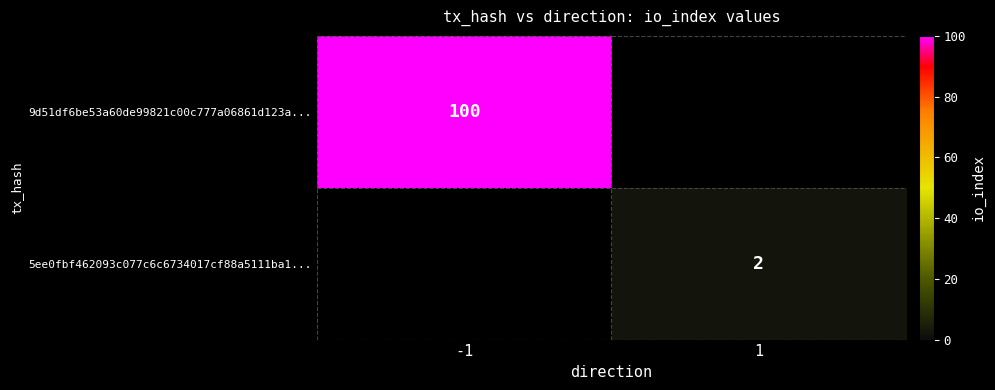

At how many categories does at least one series exceed 20?

1